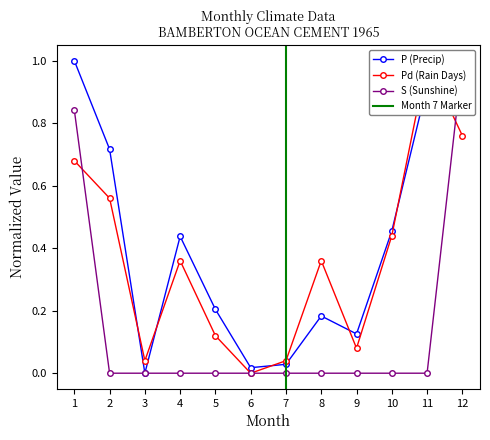

How many intersections are there between S and Pd?

2